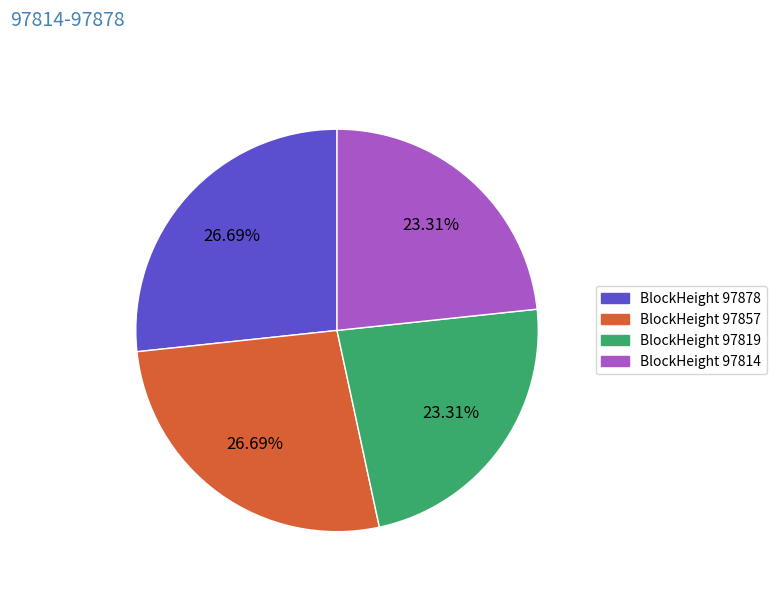

Count the number of slices in the pie.

4